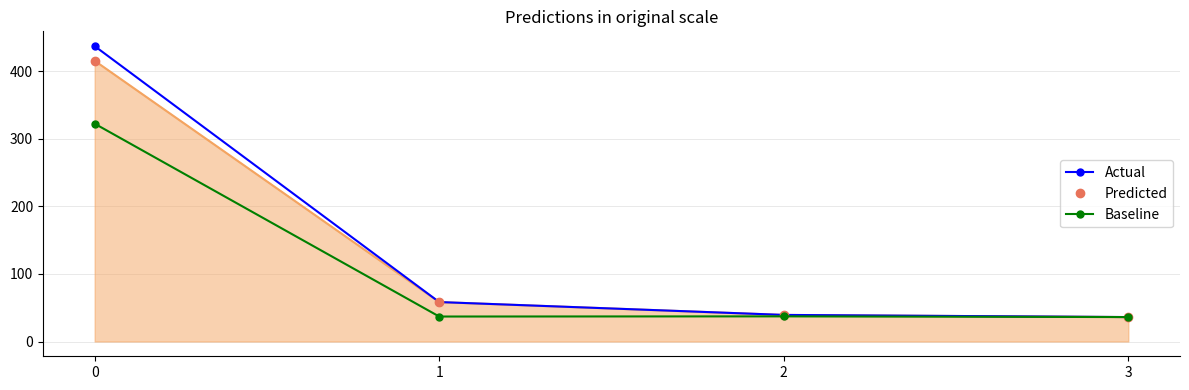

True or false: Actual has more than 0 points higher than both neighbors.

False